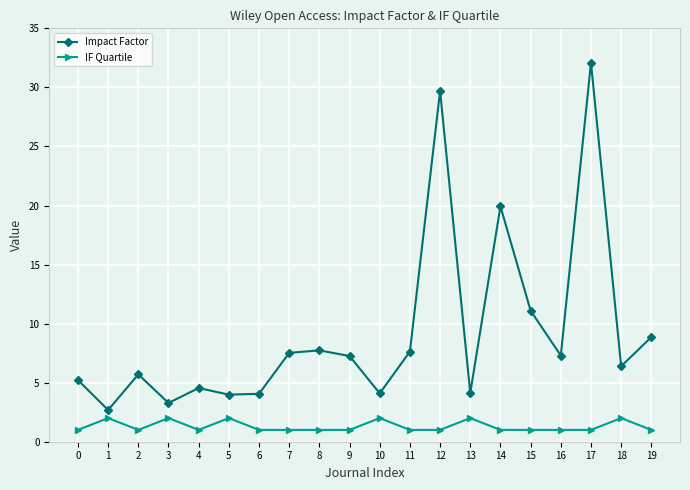

What is the difference between the second highest and second lowest values in the Impact Factor series?

26.4